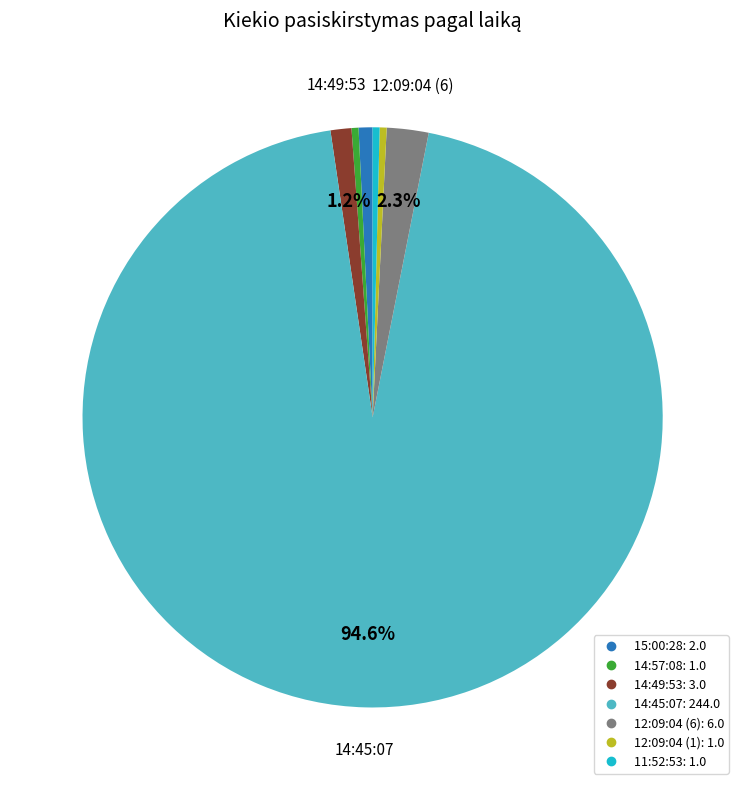

To the nearest percent, what is the average slice percentage?

14%